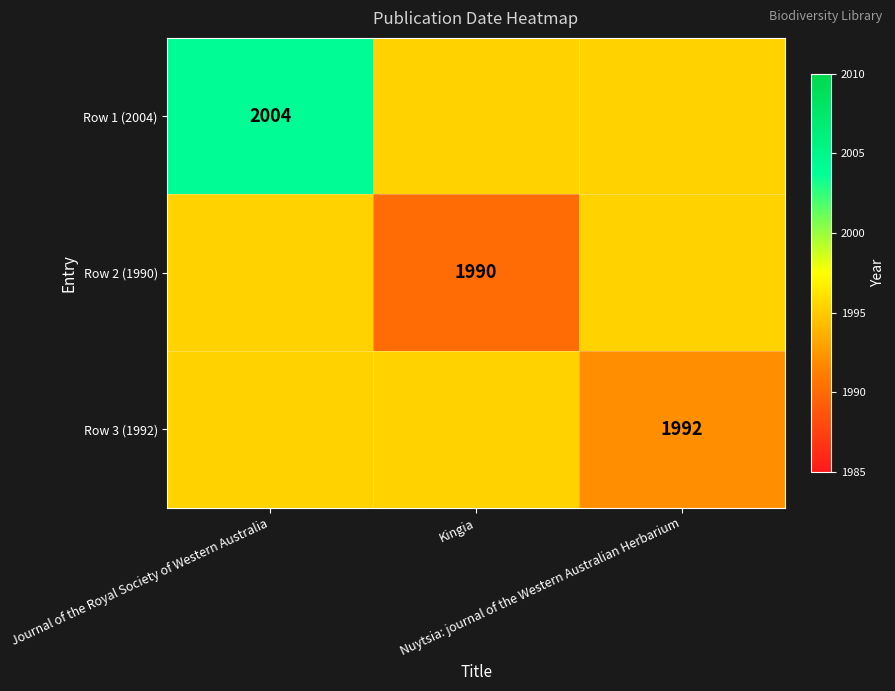

Between Kingia and Journal of the Royal Society of Western Australia, which is larger?

Journal of the Royal Society of Western Australia